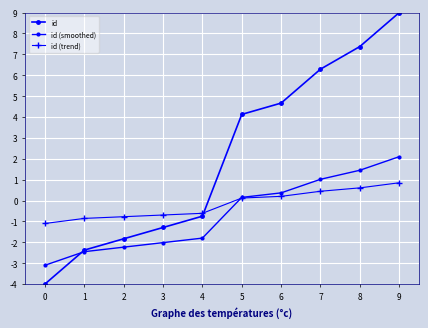

True or false: id has more than 0 points higher than both neighbors.

False